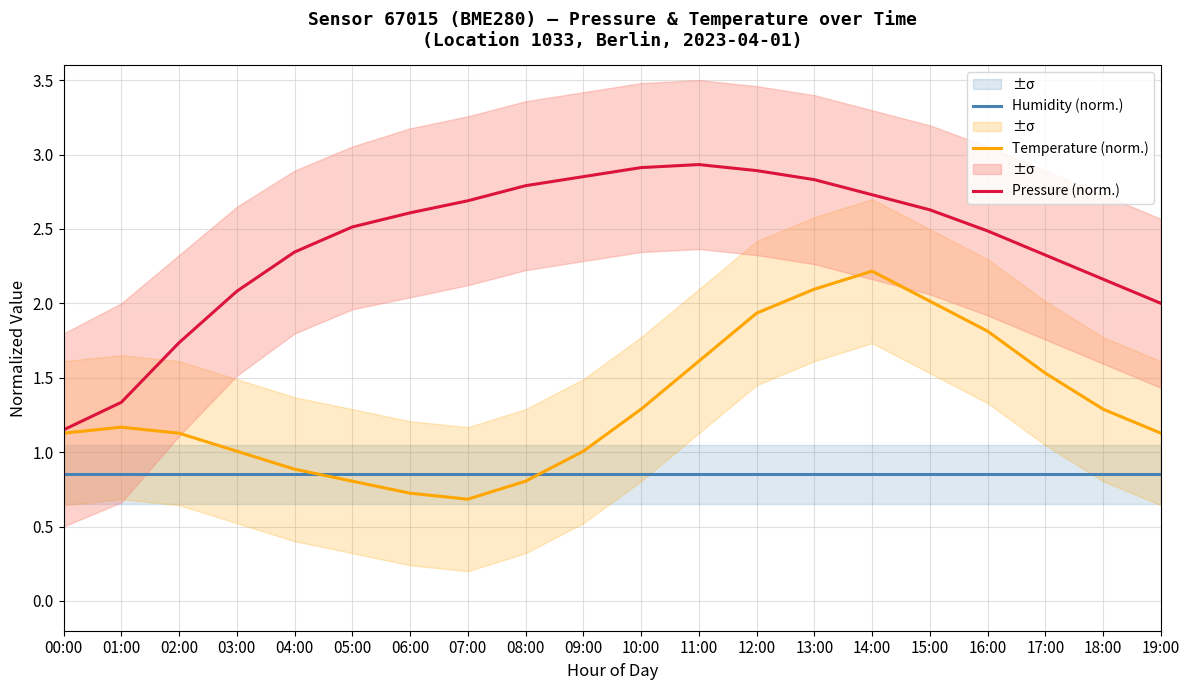

Rank the series by their average value, from highest to lowest.

Pressure (norm.), Temperature (norm.), Humidity (norm.)